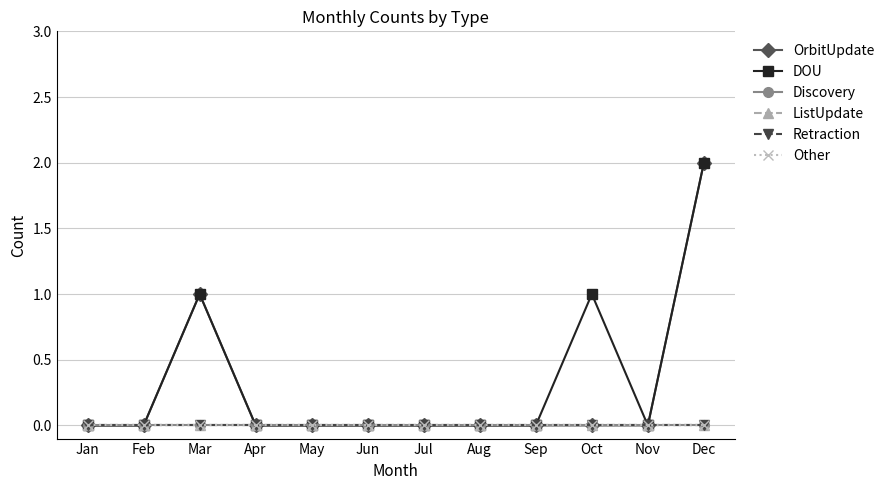

At which category is the sum across all series the highest?

Dec